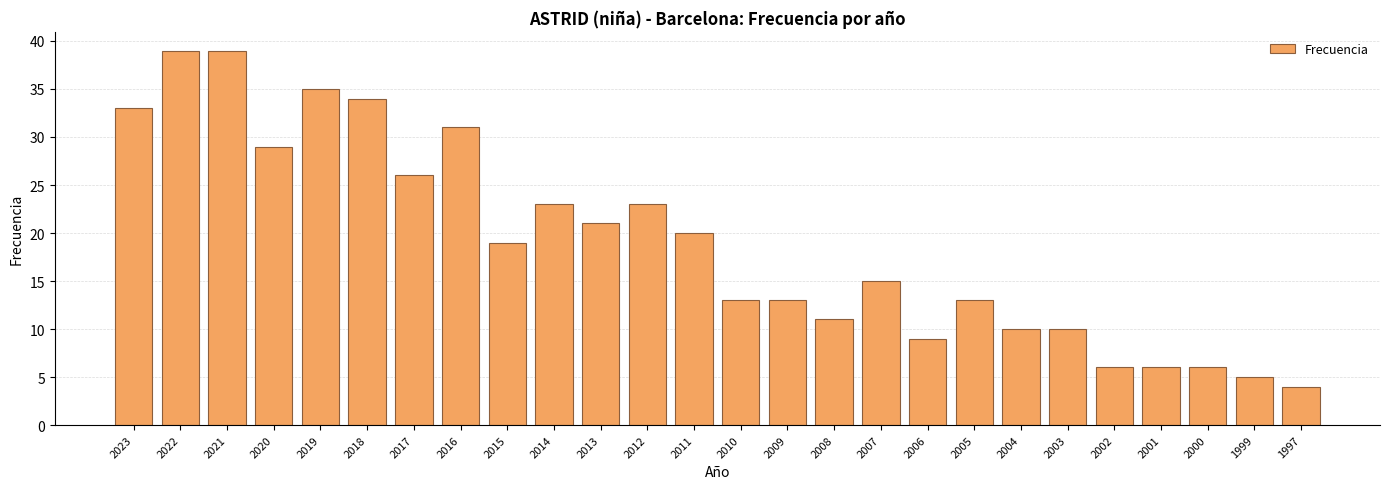

What is the difference between the maximum and minimum values?

35